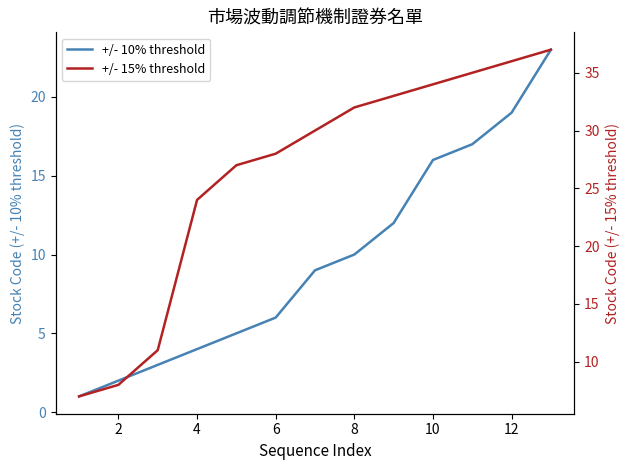

The +/- 10% threshold series shows 1 at 2. True or false?

False